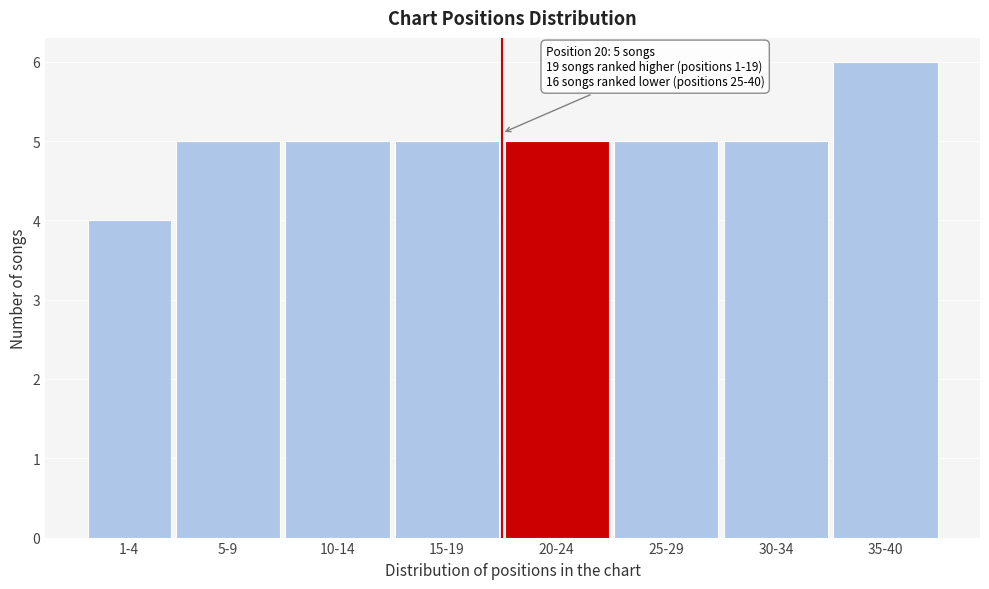

Reading left to right, list all the values displayed in this chart.

4	5	5	5	5	5	5	6